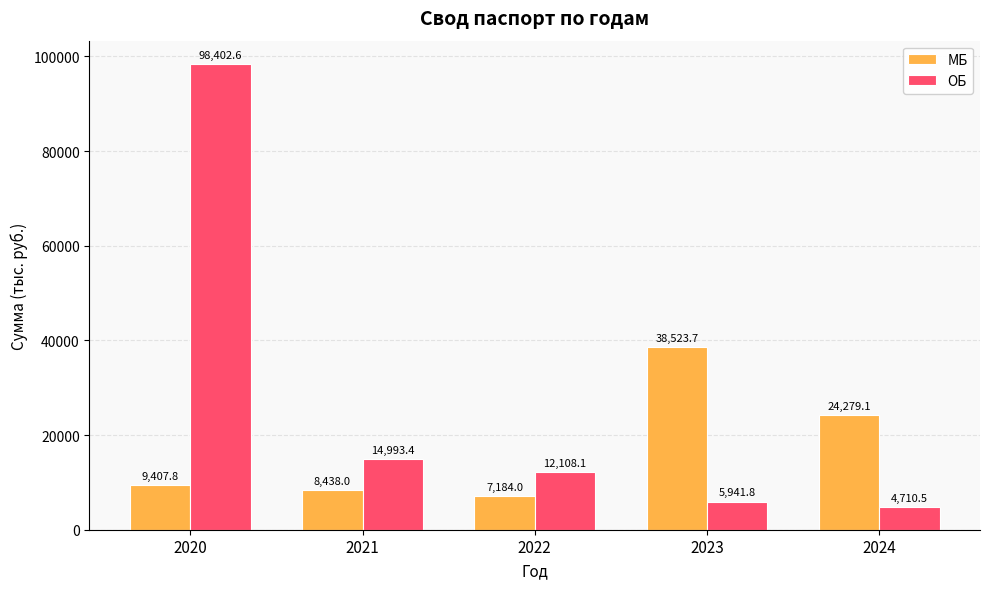

List the series in order of their peak value, lowest first.

МБ, ОБ